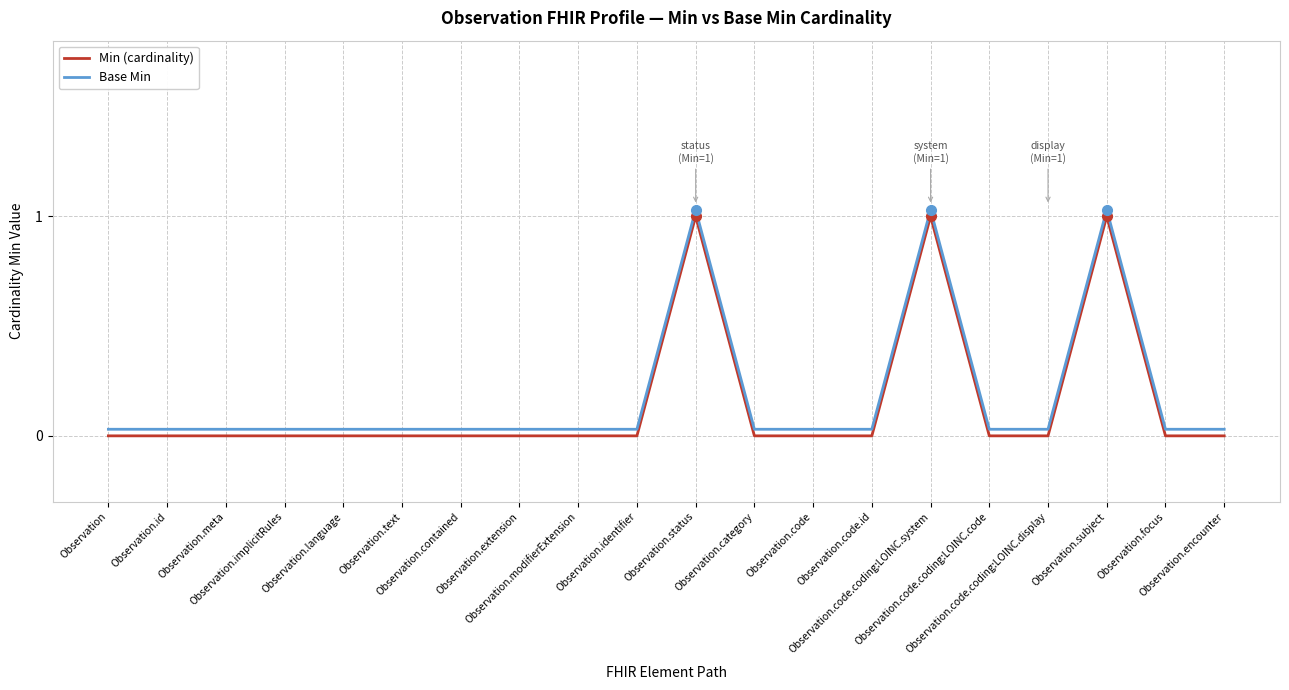

True or false: Base Min and Min (cardinality) intersect in this chart.

False